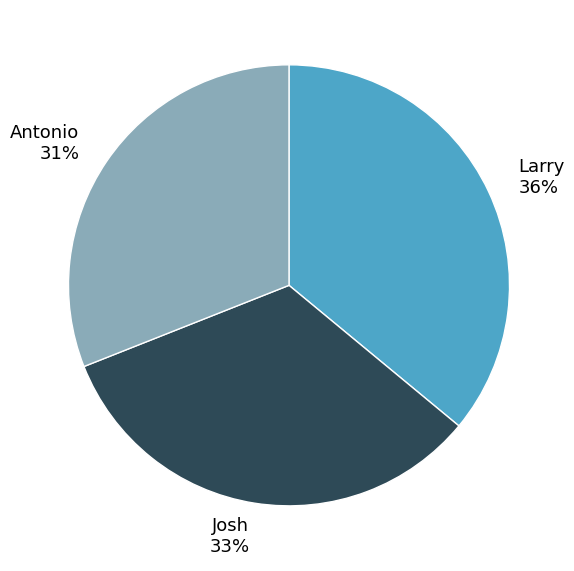

To the nearest percent, what is the difference between the largest and smallest slice percentages?

5%